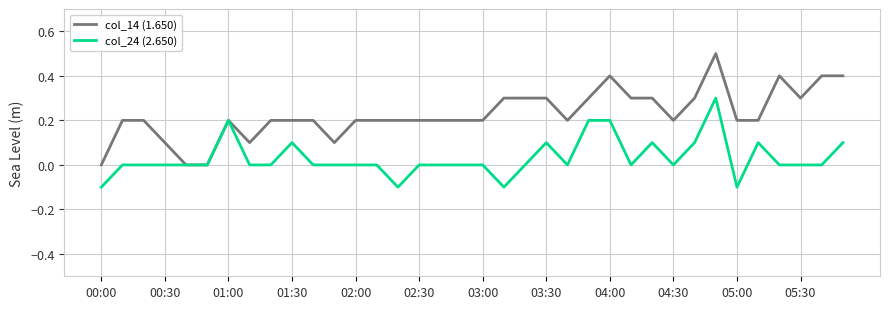

Which series has the widest spread of values?

col_14 (1.650)